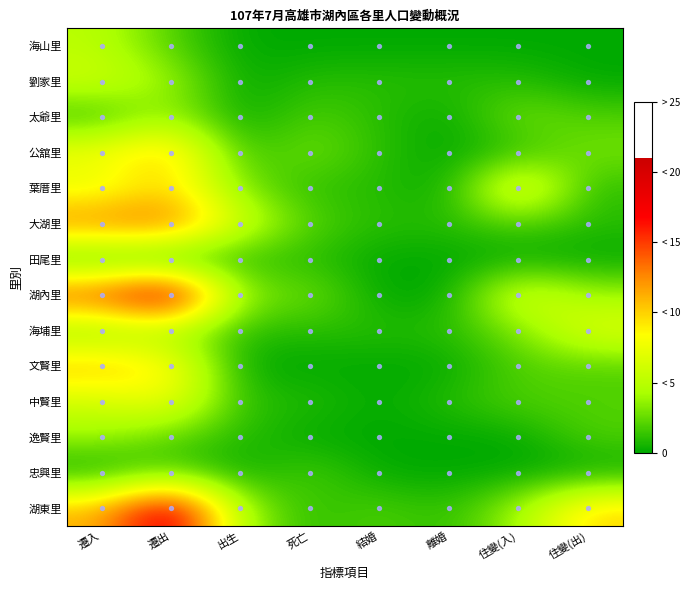

Reading left to right, list all the values displayed in this chart.

海山里: 遷入=5	遷出=2	出生=0	死亡=0	結婚=0	離婚=0	住變(入)=0	住變(出)=0
劉家里: 遷入=6	遷出=4	出生=0	死亡=1	結婚=1	離婚=1	住變(入)=1	住變(出)=0
太爺里: 遷入=1	遷出=4	出生=0	死亡=2	結婚=1	離婚=0	住變(入)=3	住變(出)=2
公舘里: 遷入=8	遷出=11	出生=1	死亡=3	結婚=1	離婚=0	住變(入)=1	住變(出)=3
葉厝里: 遷入=7	遷出=10	出生=3	死亡=1	結婚=1	離婚=0	住變(入)=9	住變(出)=1
大湖里: 遷入=13	遷出=14	出生=6	死亡=2	結婚=1	離婚=1	住變(入)=2	住變(出)=1
田尾里: 遷入=1	遷出=0	出生=1	死亡=1	結婚=0	離婚=0	住變(入)=0	住變(出)=0
湖內里: 遷入=15	遷出=21	出生=3	死亡=3	結婚=0	離婚=0	住變(入)=7	住變(出)=4
海埔里: 遷入=3	遷出=4	出生=1	死亡=1	結婚=1	離婚=1	住變(入)=3	住變(出)=7
文賢里: 遷入=11	遷出=9	出生=0	死亡=0	結婚=0	離婚=0	住變(入)=2	住變(出)=2
中賢里: 遷入=6	遷出=8	出生=1	死亡=1	結婚=0	離婚=1	住變(入)=2	住變(出)=2
逸賢里: 遷入=4	遷出=2	出生=1	死亡=0	結婚=0	離婚=0	住變(入)=0	住變(出)=2
忠興里: 遷入=0	遷出=2	出生=0	死亡=2	結婚=0	離婚=0	住變(入)=0	住變(出)=0
湖東里: 遷入=11	遷出=20	出生=4	死亡=1	結婚=2	離婚=1	住變(入)=4	住變(出)=10